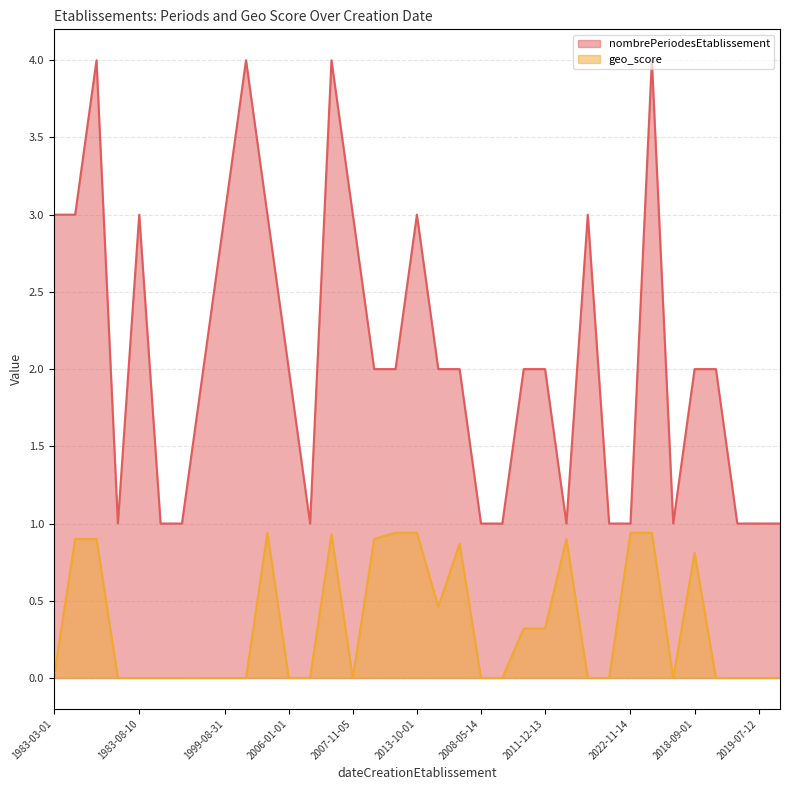

List the series in order of their peak value, highest first.

nombrePeriodesEtablissement, geo_score